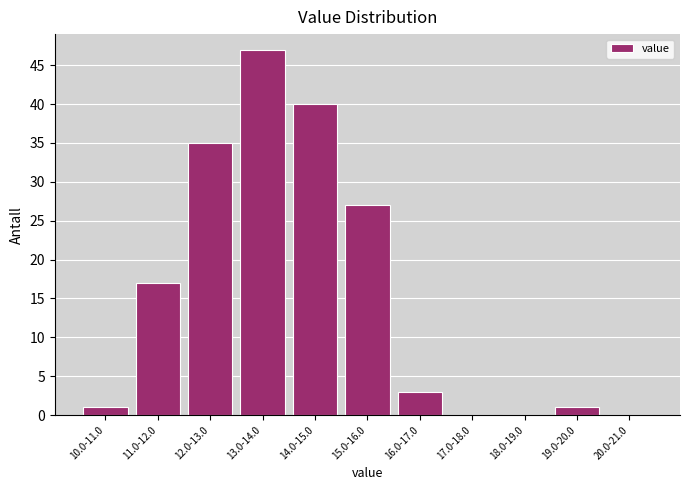

Reading right to left, what are all the values shown in this chart?

20.0-21.0=0	19.0-20.0=1	18.0-19.0=0	17.0-18.0=0	16.0-17.0=3	15.0-16.0=27	14.0-15.0=40	13.0-14.0=47	12.0-13.0=35	11.0-12.0=17	10.0-11.0=1